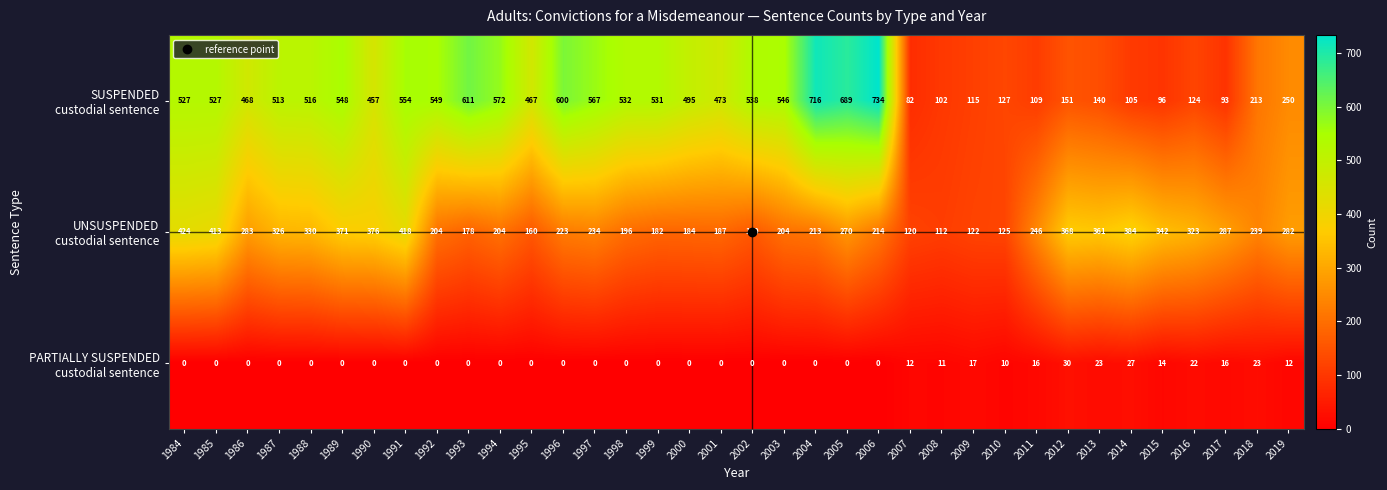

What is the spread (max minus min) of values at 1985?

527